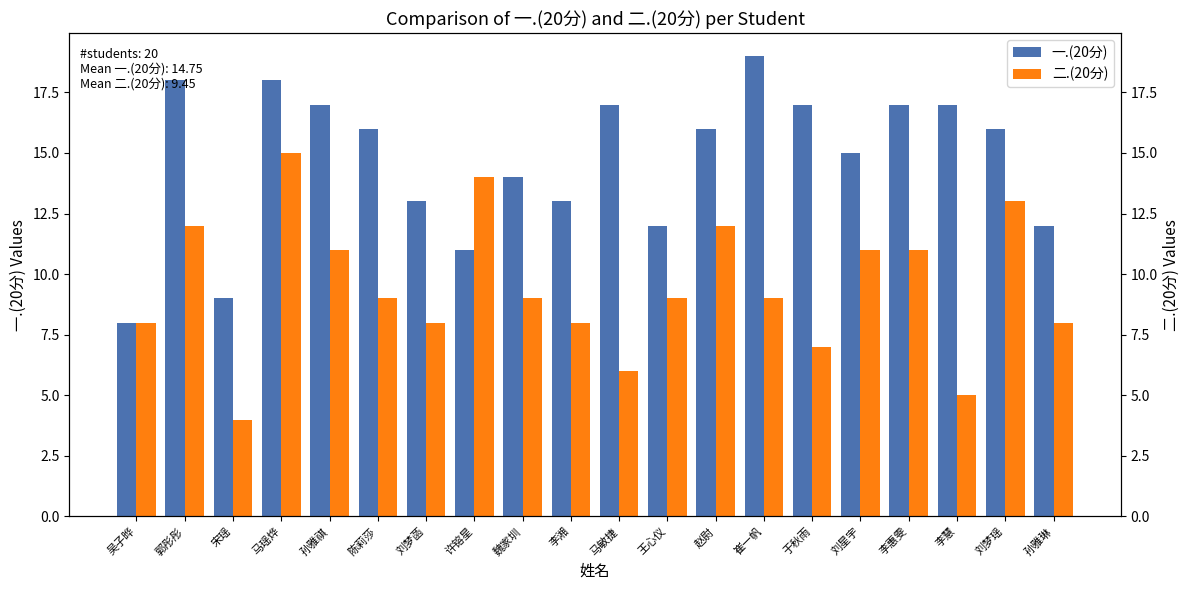

The value of 二.(20分) at 吴子晔 is 8. True or false?

True